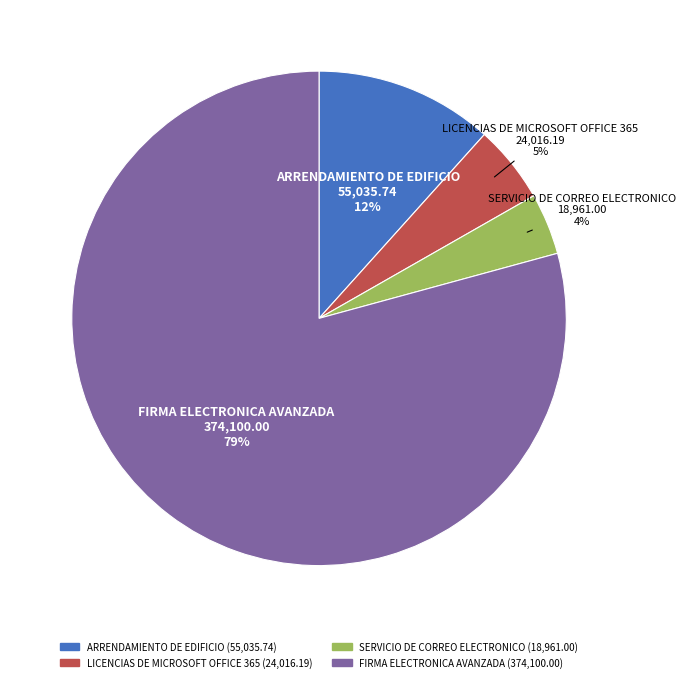

Which has a higher value, LICENCIAS DE MICROSOFT OFFICE 365 or ARRENDAMIENTO DE EDIFICIO?

ARRENDAMIENTO DE EDIFICIO